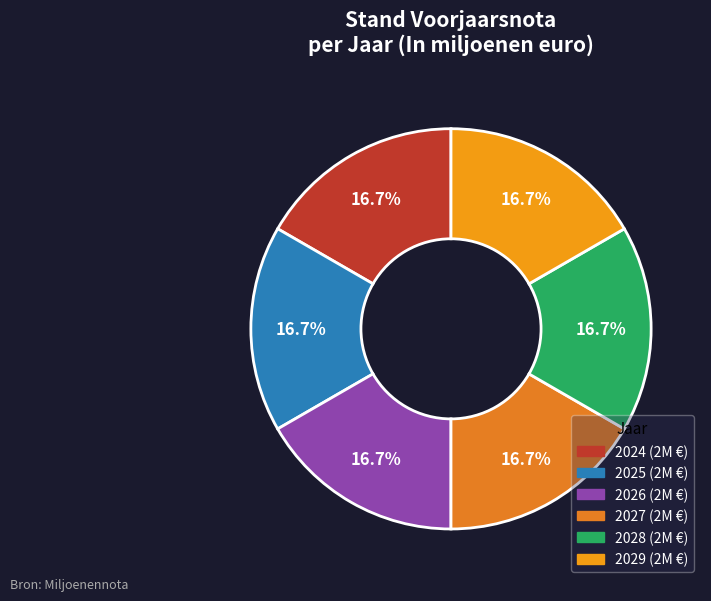

Is there any slice that represents more than half of the pie?

No